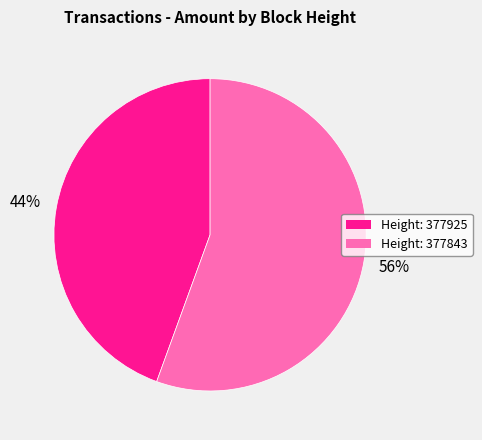

To the nearest percent, what is the average slice percentage?

50%